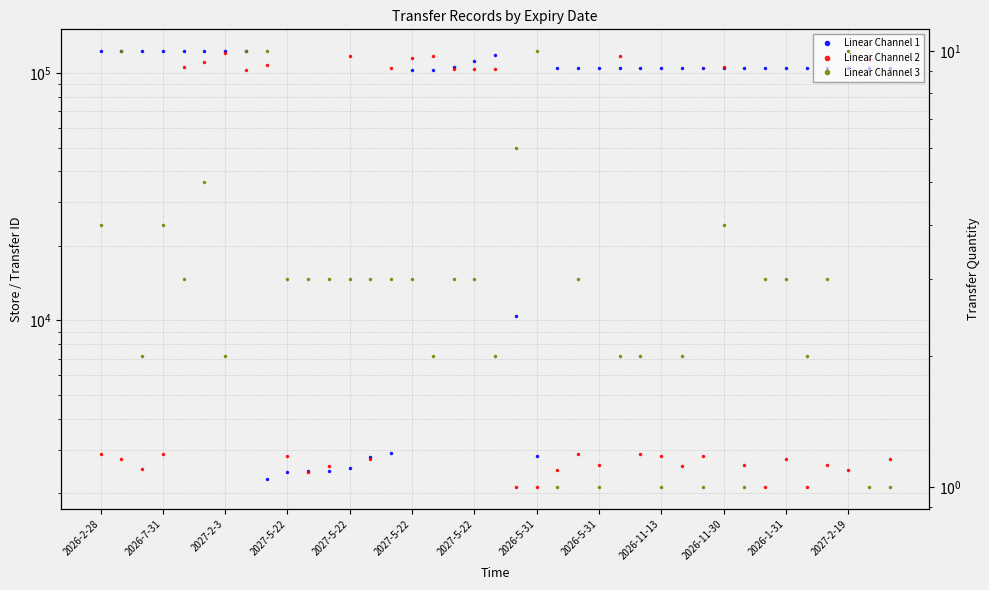

How many interior local valleys does the Linear Channel 1 series have?

2